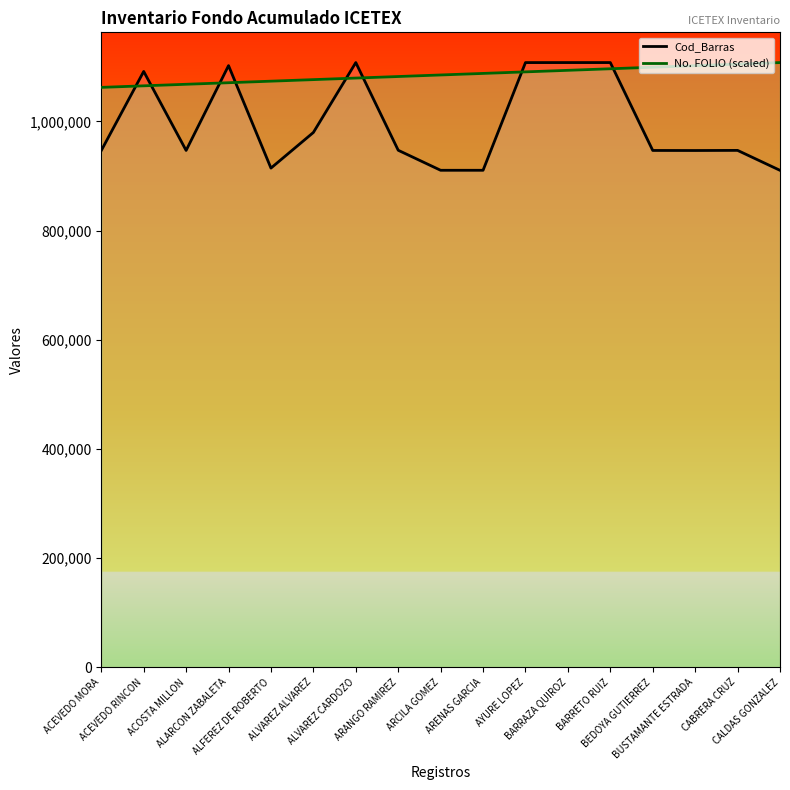

Is the value of No. FOLIO (scaled) at CALDAS GONZALEZ greater than the value of Cod_Barras at ALFEREZ DE ROBERTO?

Yes